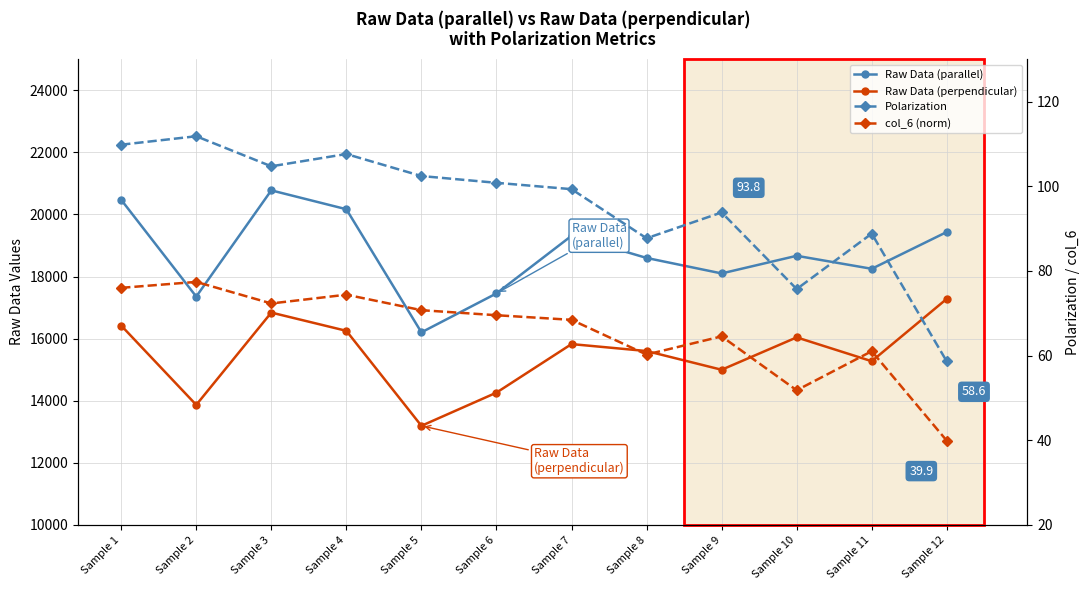

How many data points in Polarization are above 100?

6